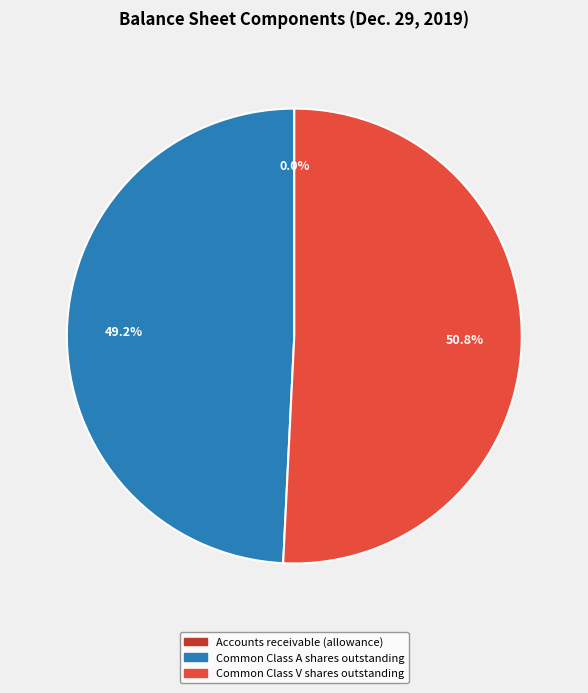

To the nearest percent, what percentage of the pie is Common Class V shares outstanding?

51%